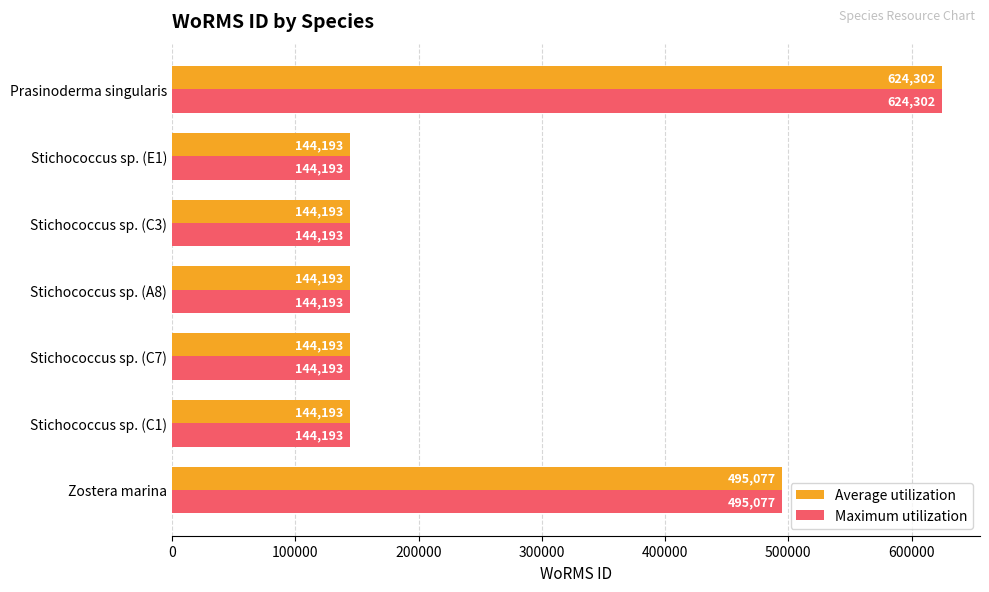

What is the difference between the second highest and second lowest values in the Average utilization series?

350884